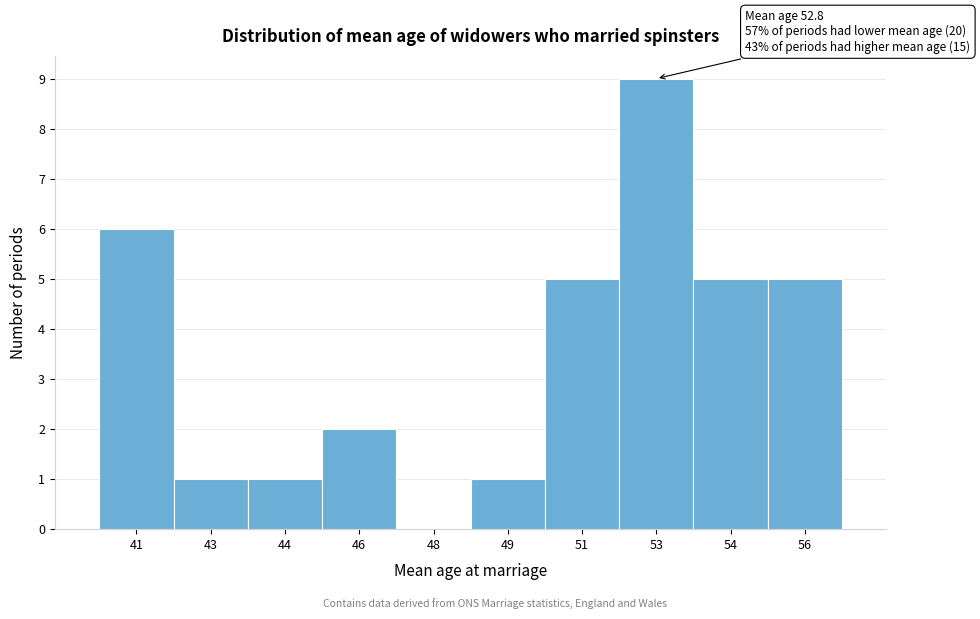

Reading left to right, transcribe all the data shown in this chart.

41=6	43=1	44=1	46=2	48=0	49=1	51=5	53=9	54=5	56=5